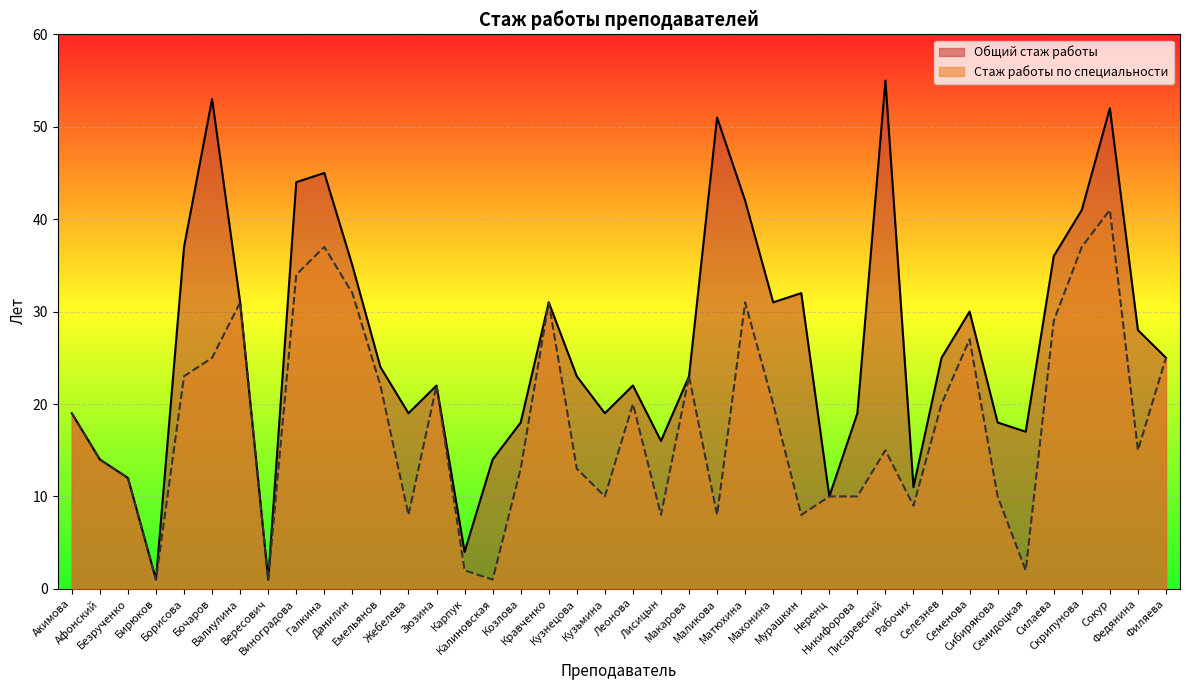

Read the Общий стаж работы value at Писаревский, to the nearest 10.

60